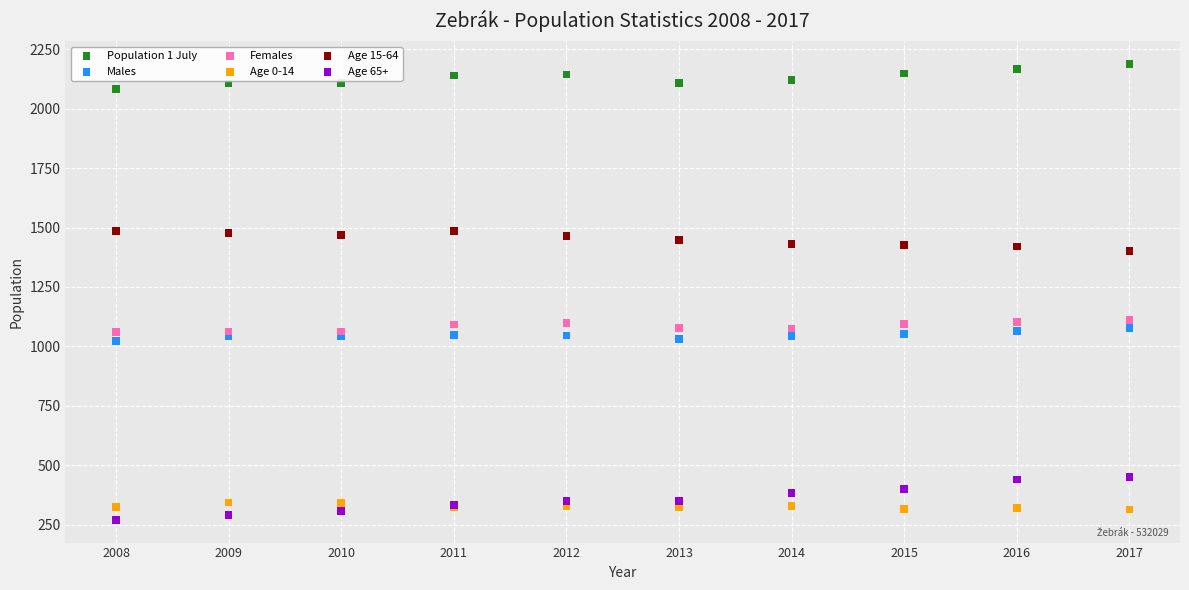

What is the X range (max minus min) for the scatter plot?

9